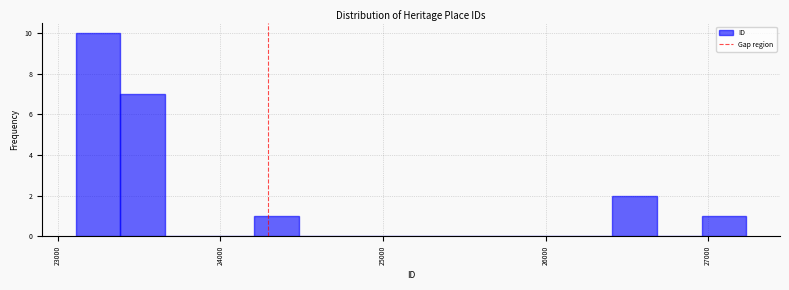

Around what value on the x-axis is the tallest bar? Give the approximate position of its centre, as read against the axis.

23200